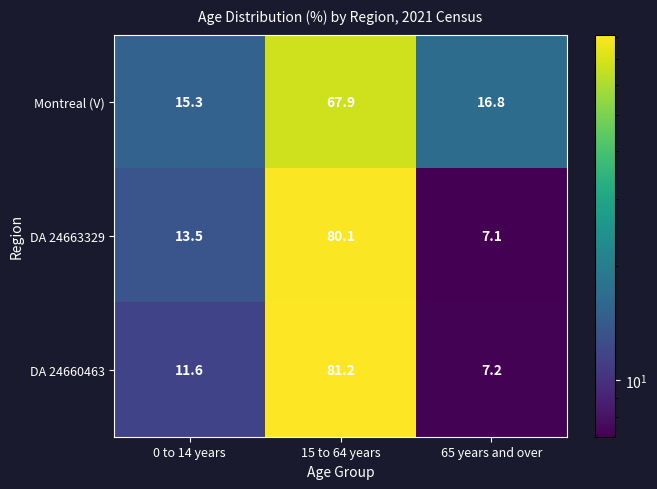

True or false: DA 24660463 has a value of 119.7 at 15 to 64 years.

False